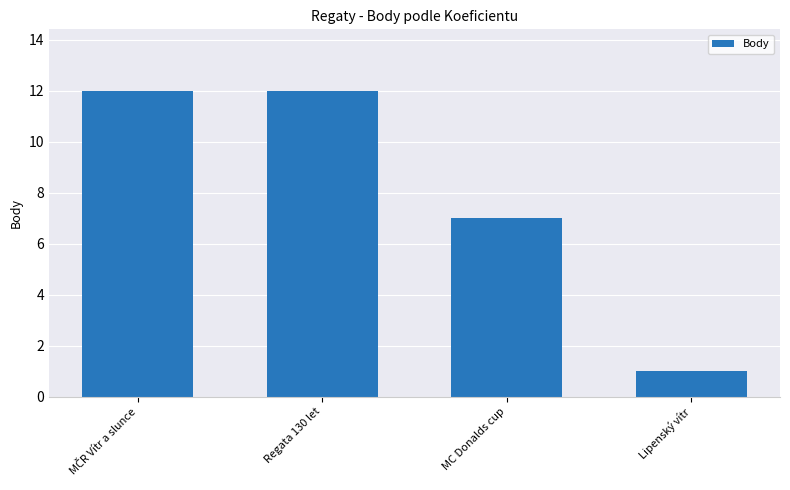

What is the minimum value shown in the chart?

1